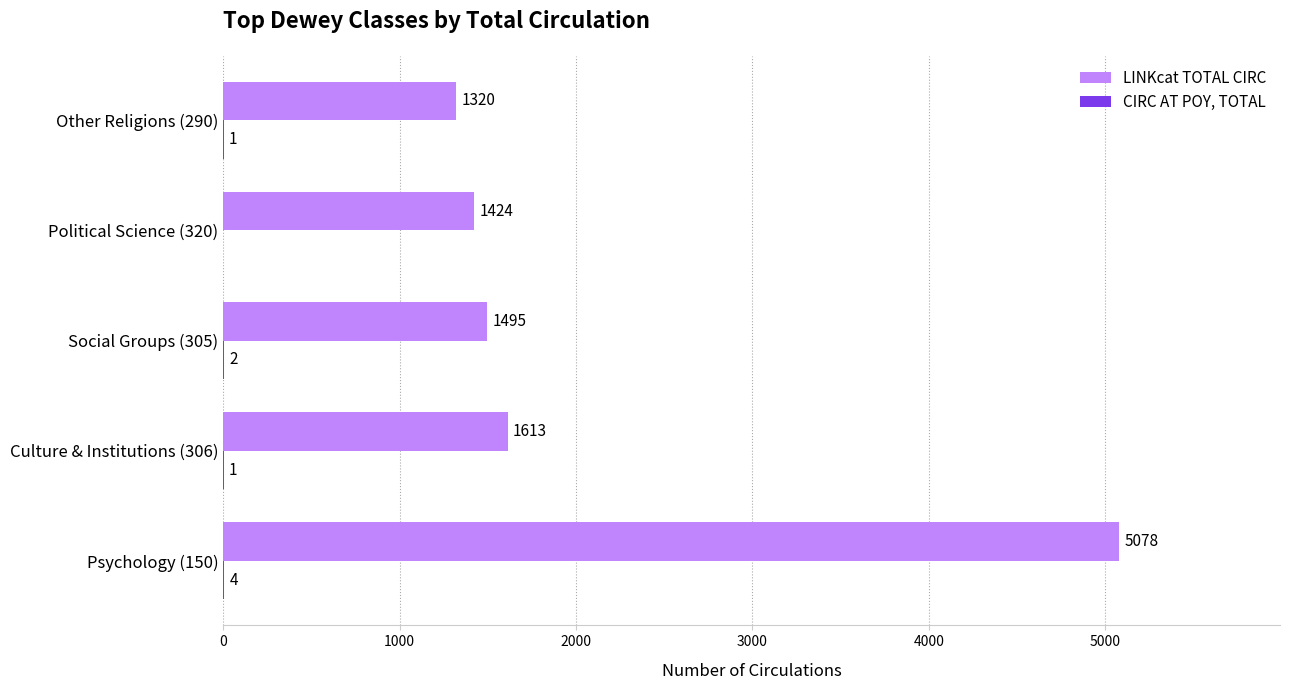

What is the greatest value displayed?

5078